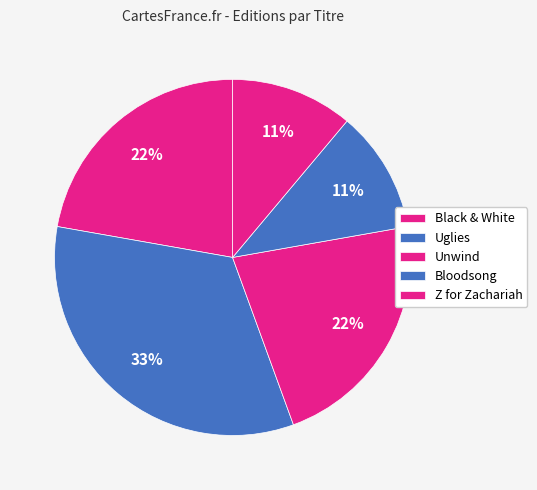

How many slices are in this pie chart?

5